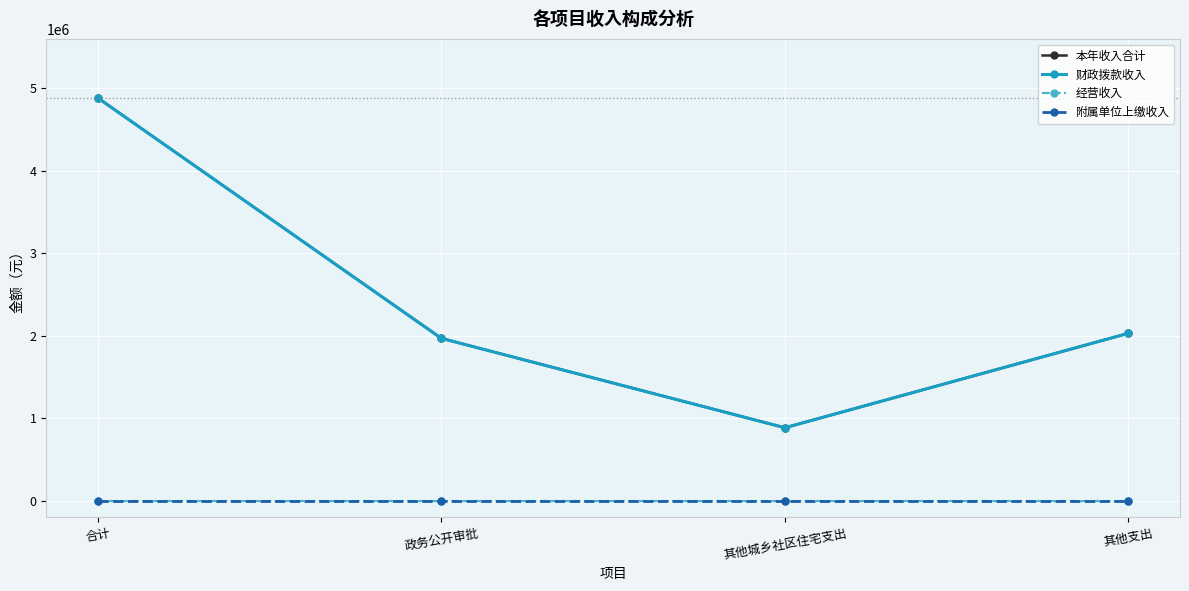

True or false: 本年收入合计 and 财政拨款收入 cross at least once.

False